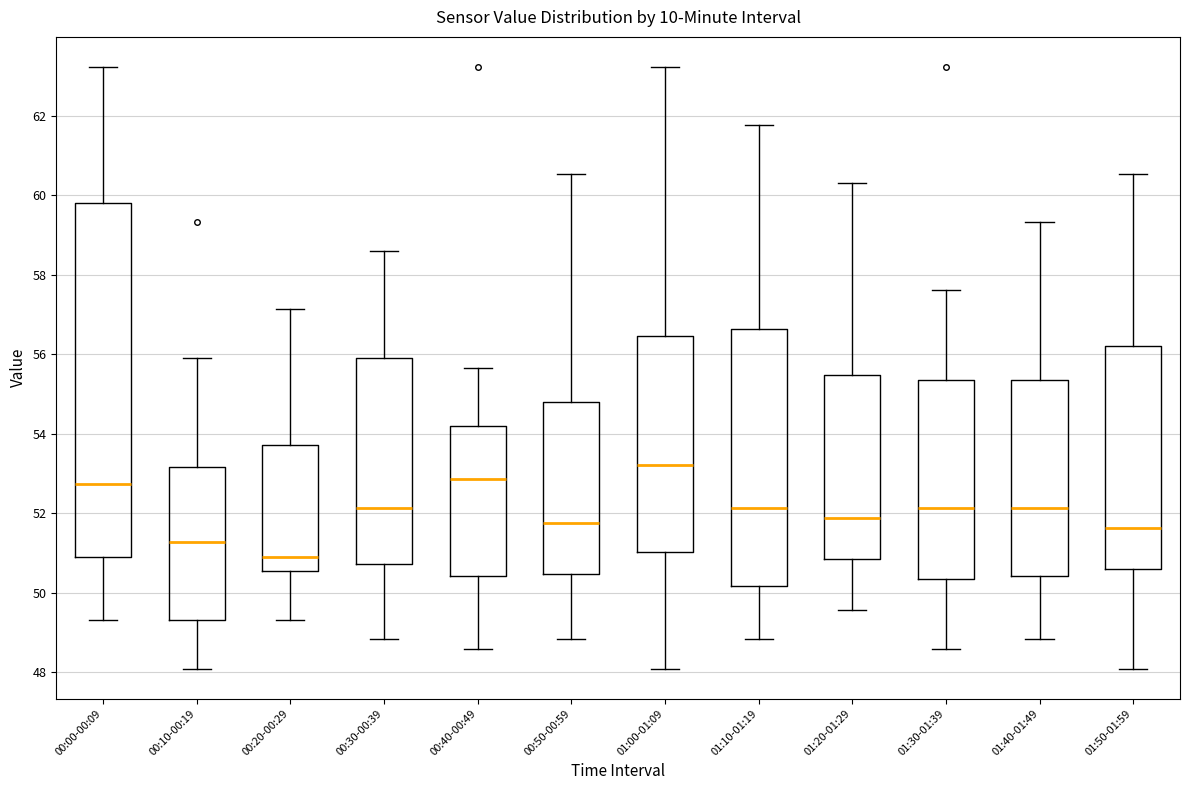

Which box has the lowest median line?

00:20-00:29